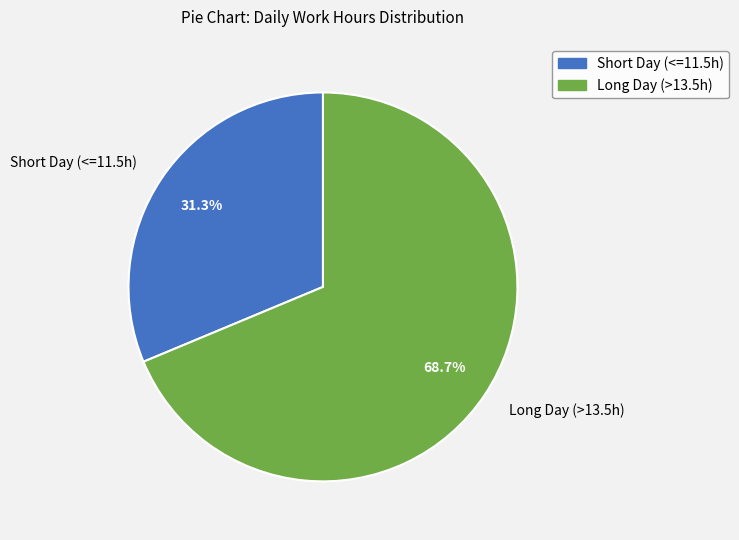

Approximately how many times larger is the value at Long Day (>13.5h) compared to Short Day (<=11.5h)?

2.2